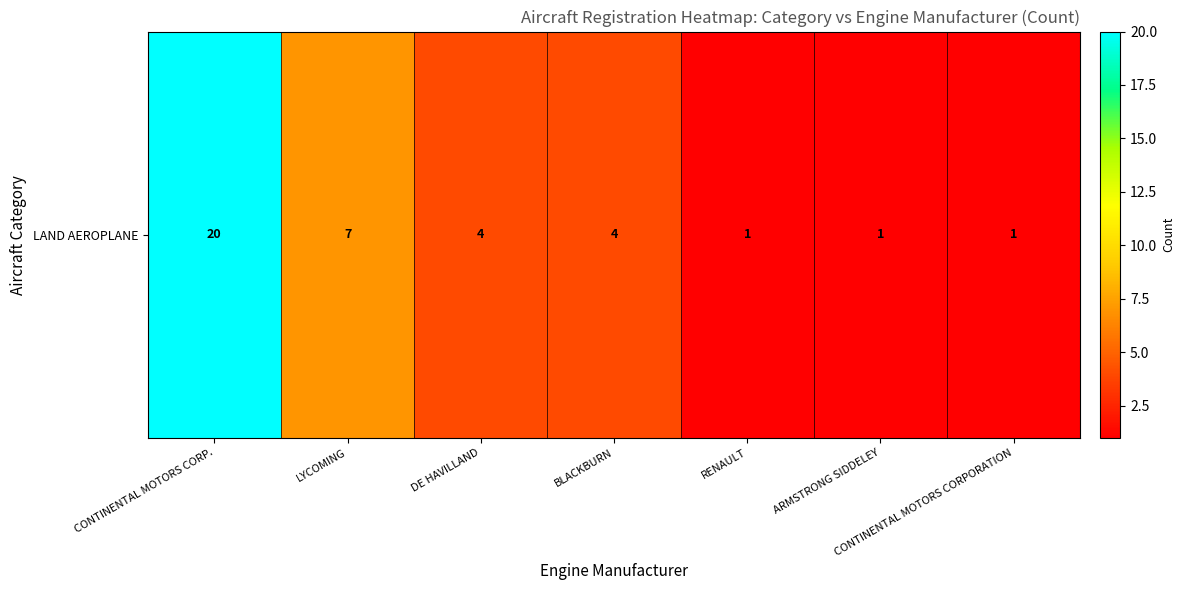

What is the ratio of the value at CONTINENTAL MOTORS CORP. to the value at LYCOMING?

2.9